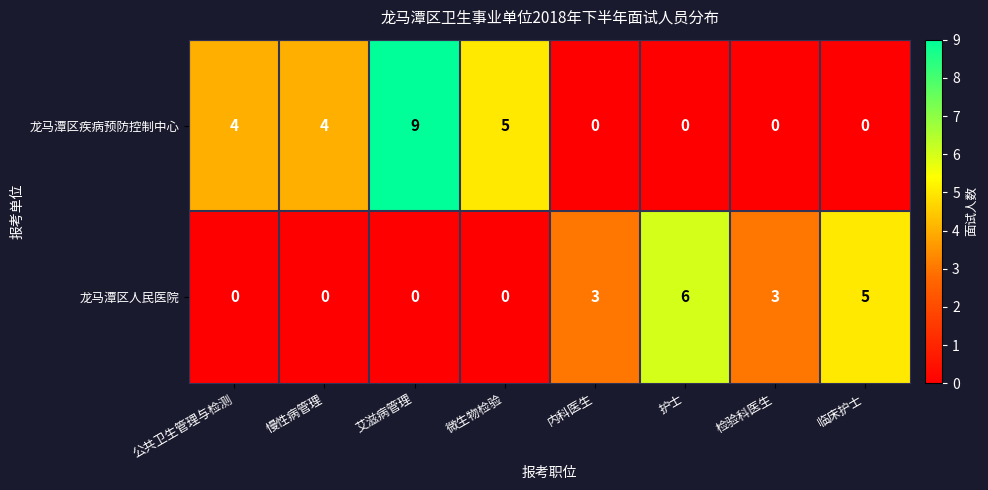

List the series in order of their peak value, lowest first.

龙马潭区人民医院, 龙马潭区疾病预防控制中心